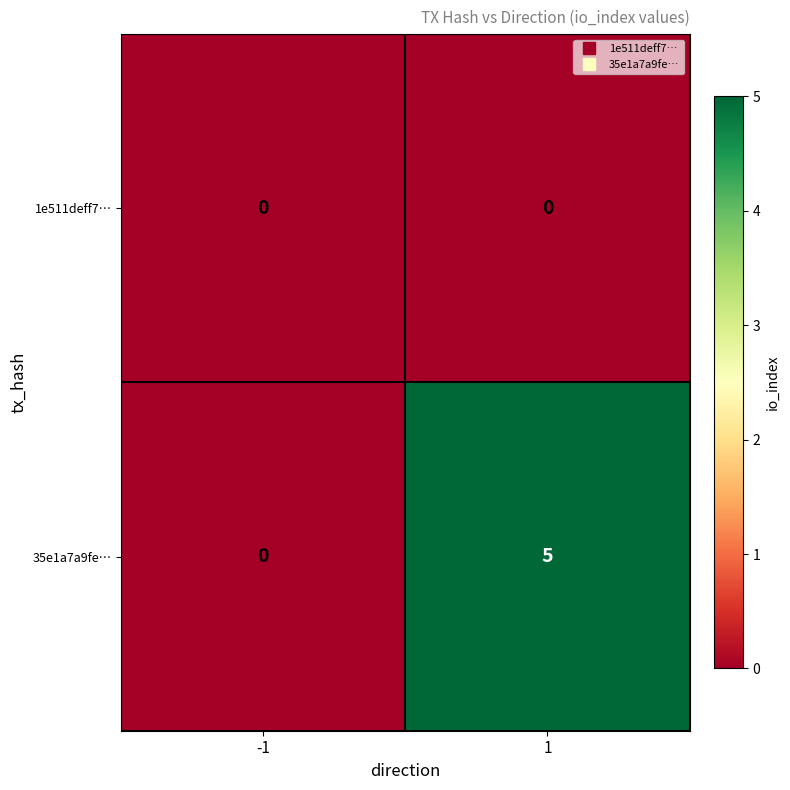

Reading right to left, transcribe all the data shown in this chart.

1e511deff7…: 0	0
35e1a7a9fe…: 5	0